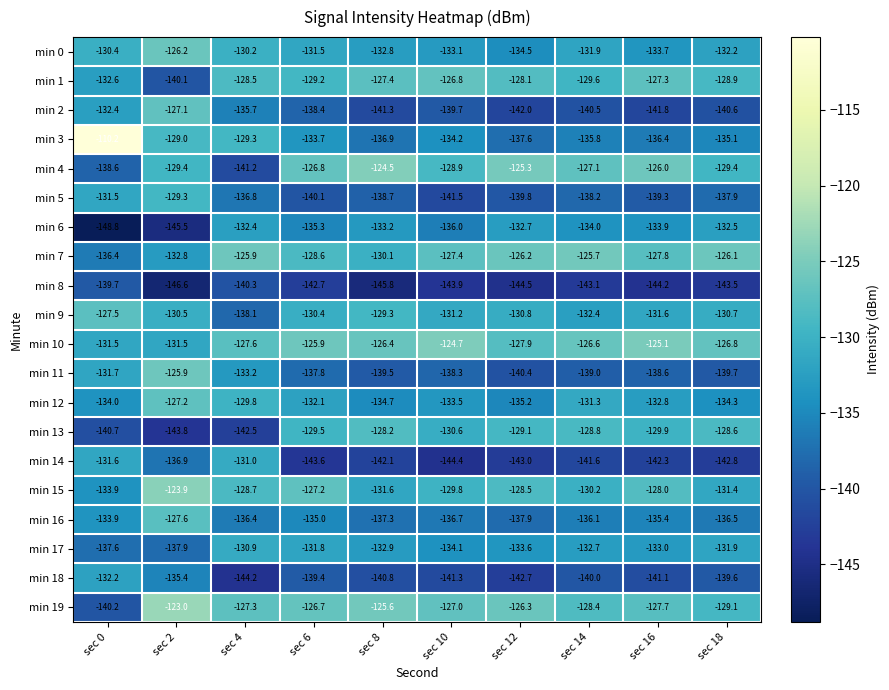

What is the total value across all series at sec 16?

-2675.9